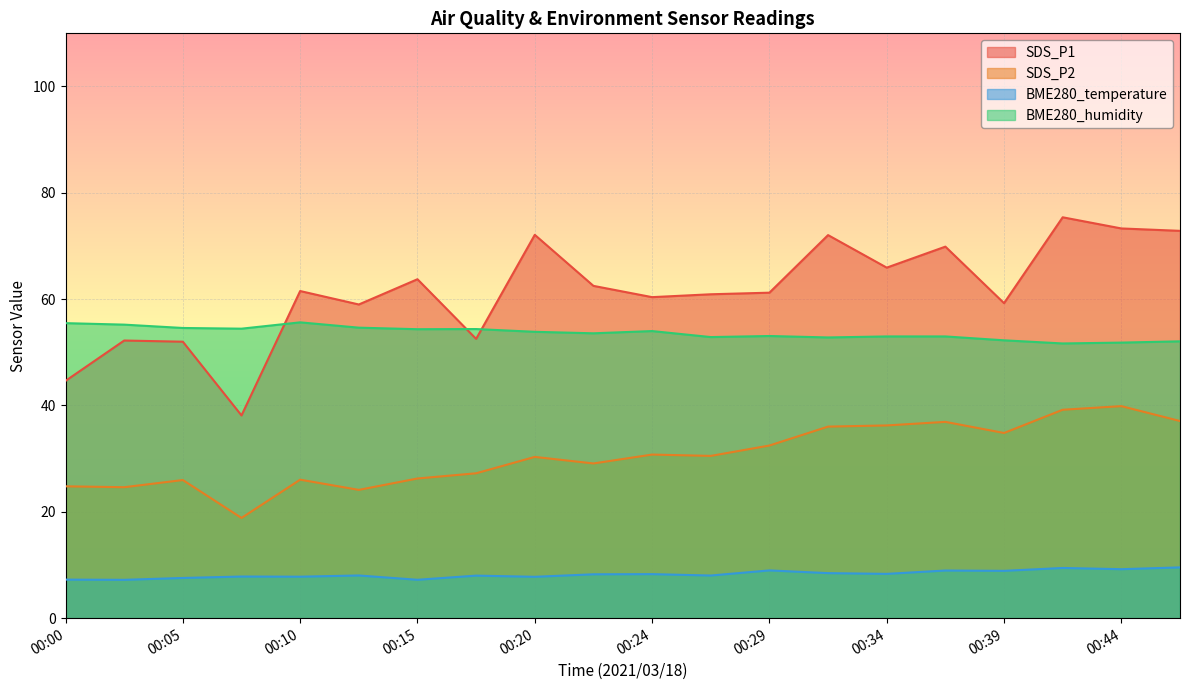

At 00:12, list the series in order from largest to smallest.

SDS_P1, BME280_humidity, SDS_P2, BME280_temperature